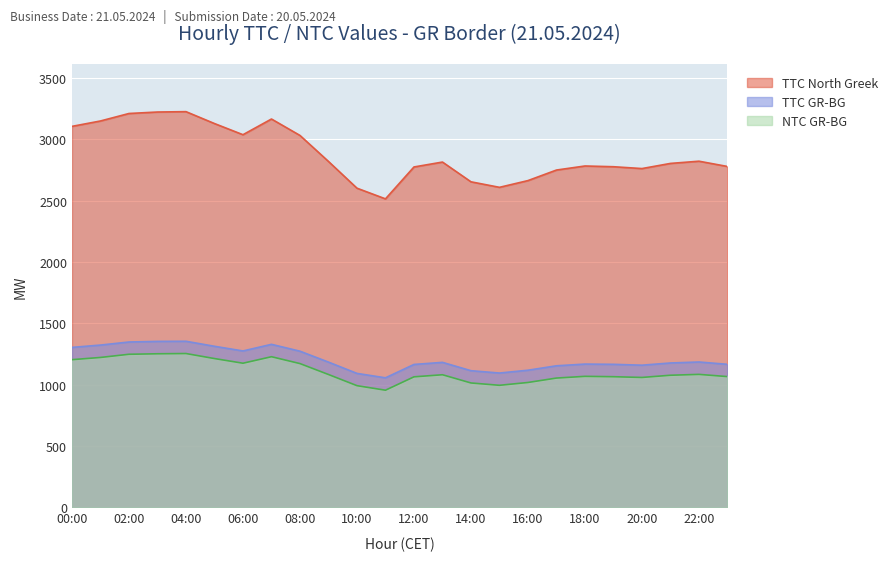

At which category does TTC North Greek reach its first local peak?

04:00